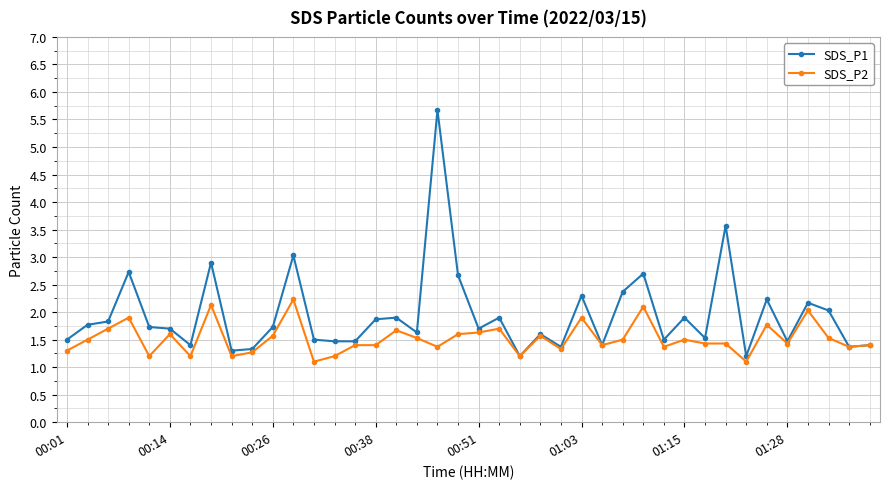

Which series has the largest total across all categories?

SDS_P1